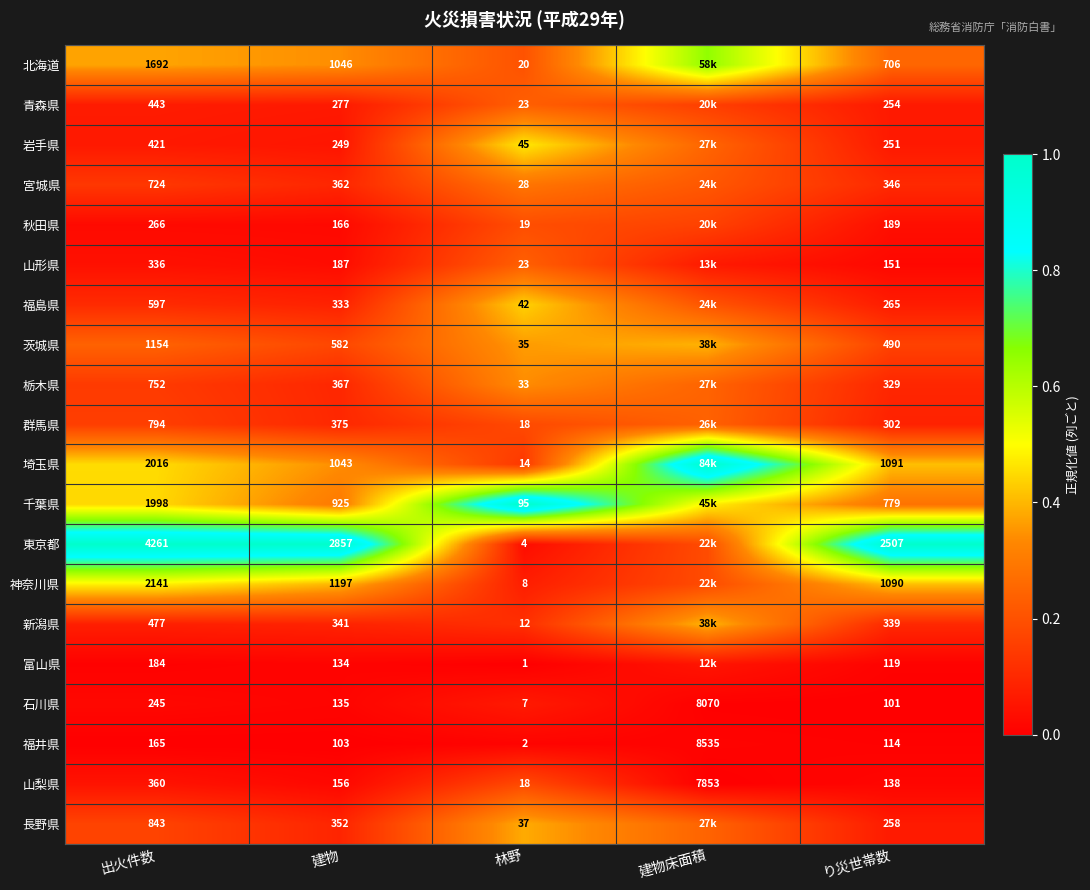

At which label is 山梨県 closest to 3935?

出火件数